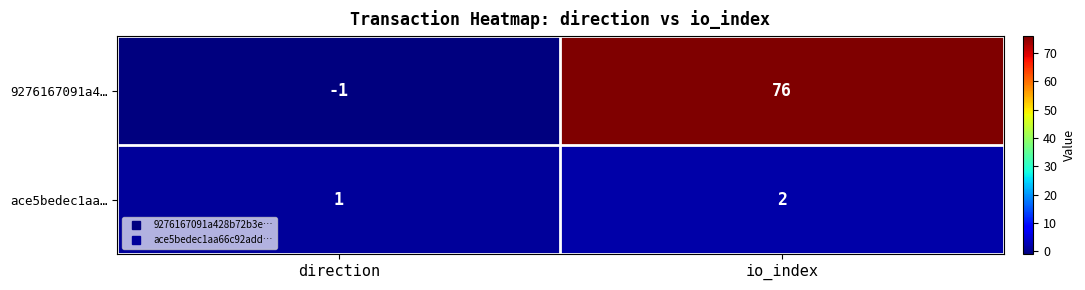

What is the sum of all ace5bedec1aa… values?

3